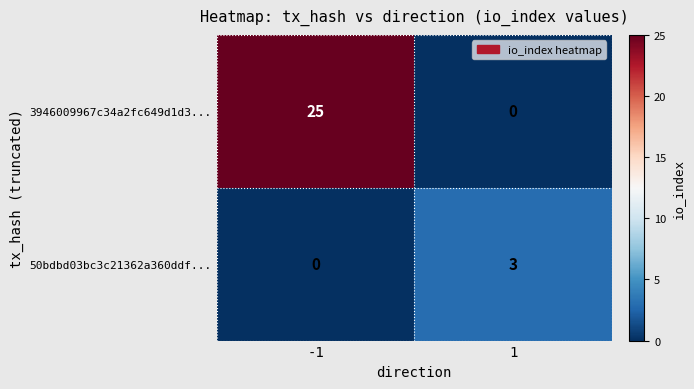

Which label corresponds to the largest value in the chart?

-1